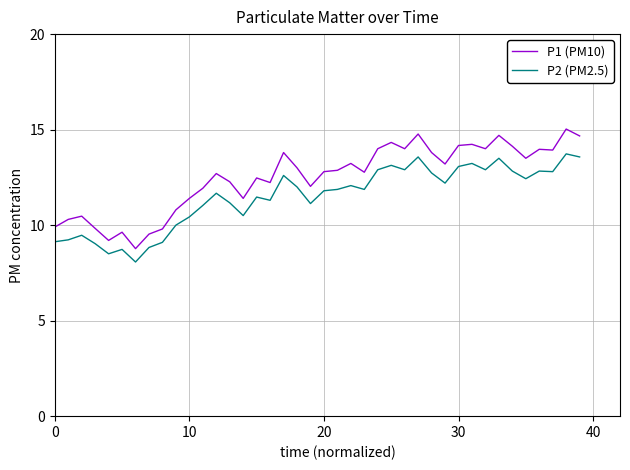

List the series in order of their overall mean, lowest first.

P2 (PM2.5), P1 (PM10)